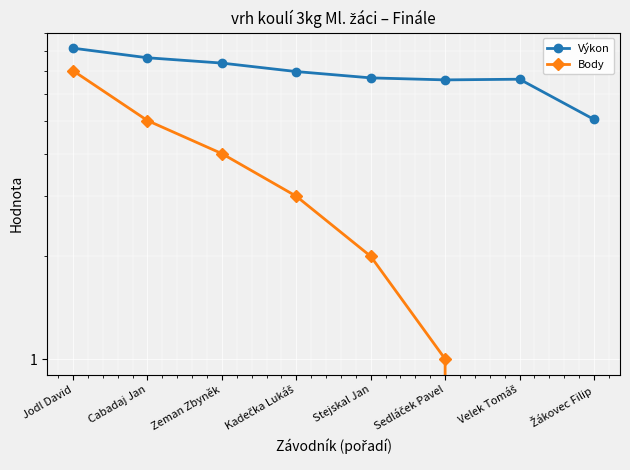

List the series in order of their peak value, highest first.

Výkon, Body